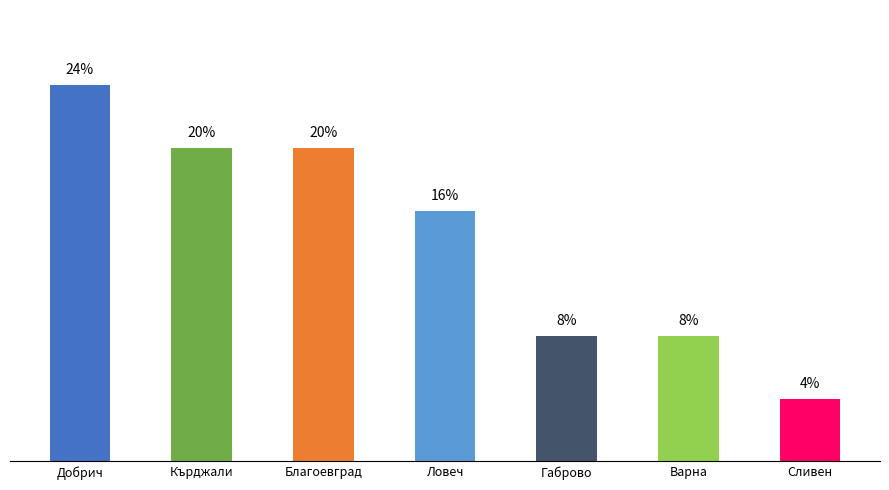

Which has a higher value, Кърджали or Габрово?

Кърджали